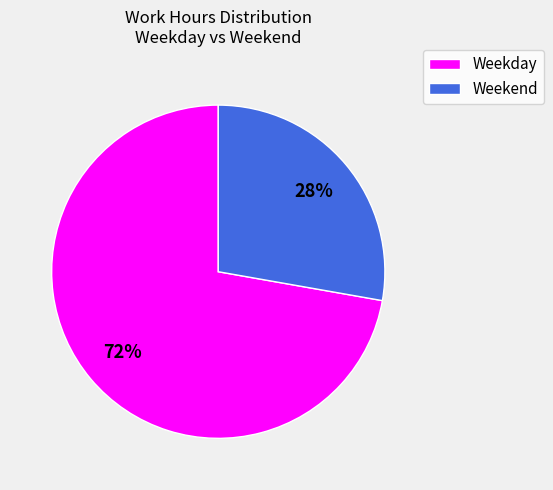

Is there a majority slice in this chart?

Yes